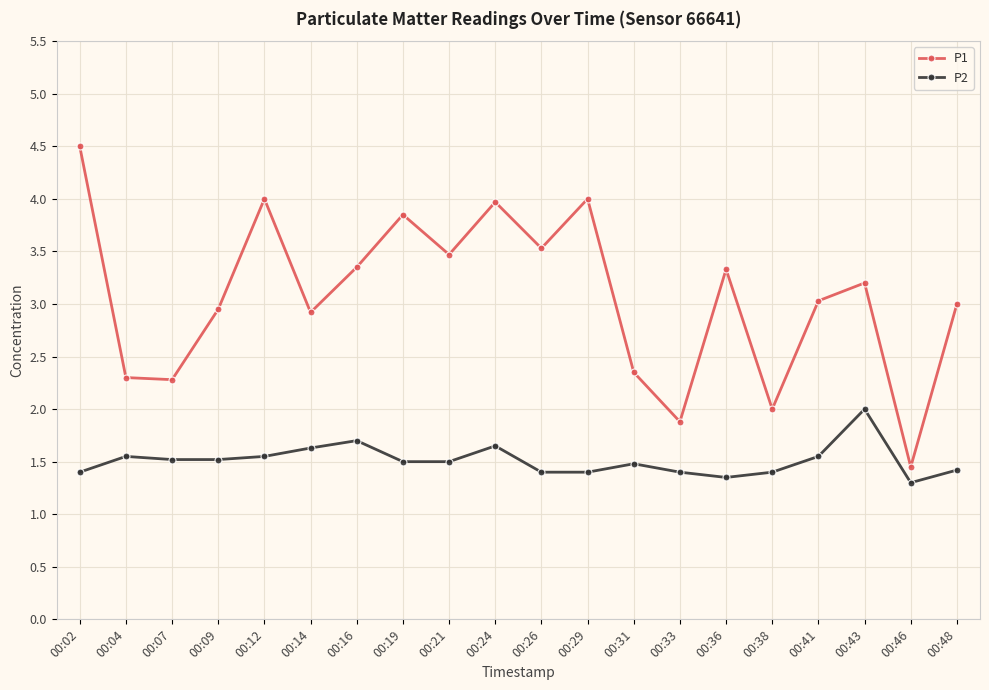

Which series has the largest total across all categories?

P1